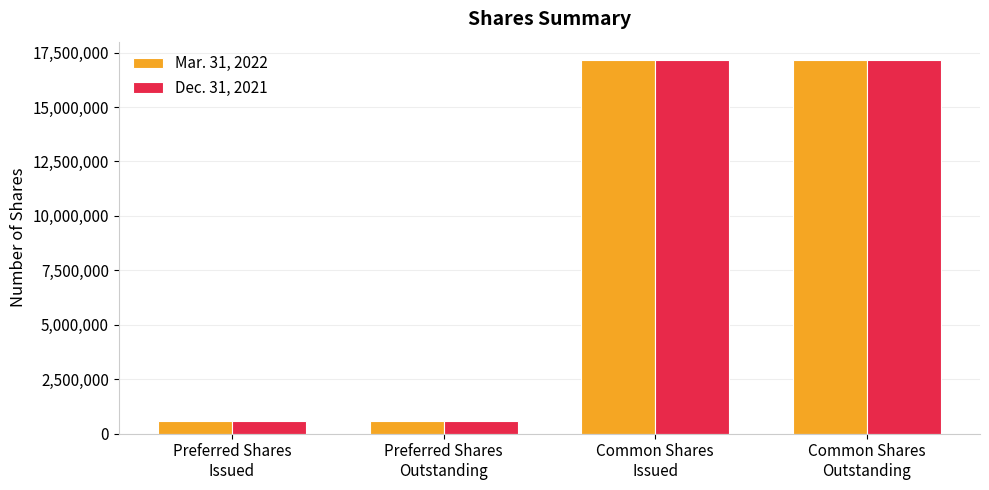

What is the highest value of the Mar. 31, 2022 series?

17146121